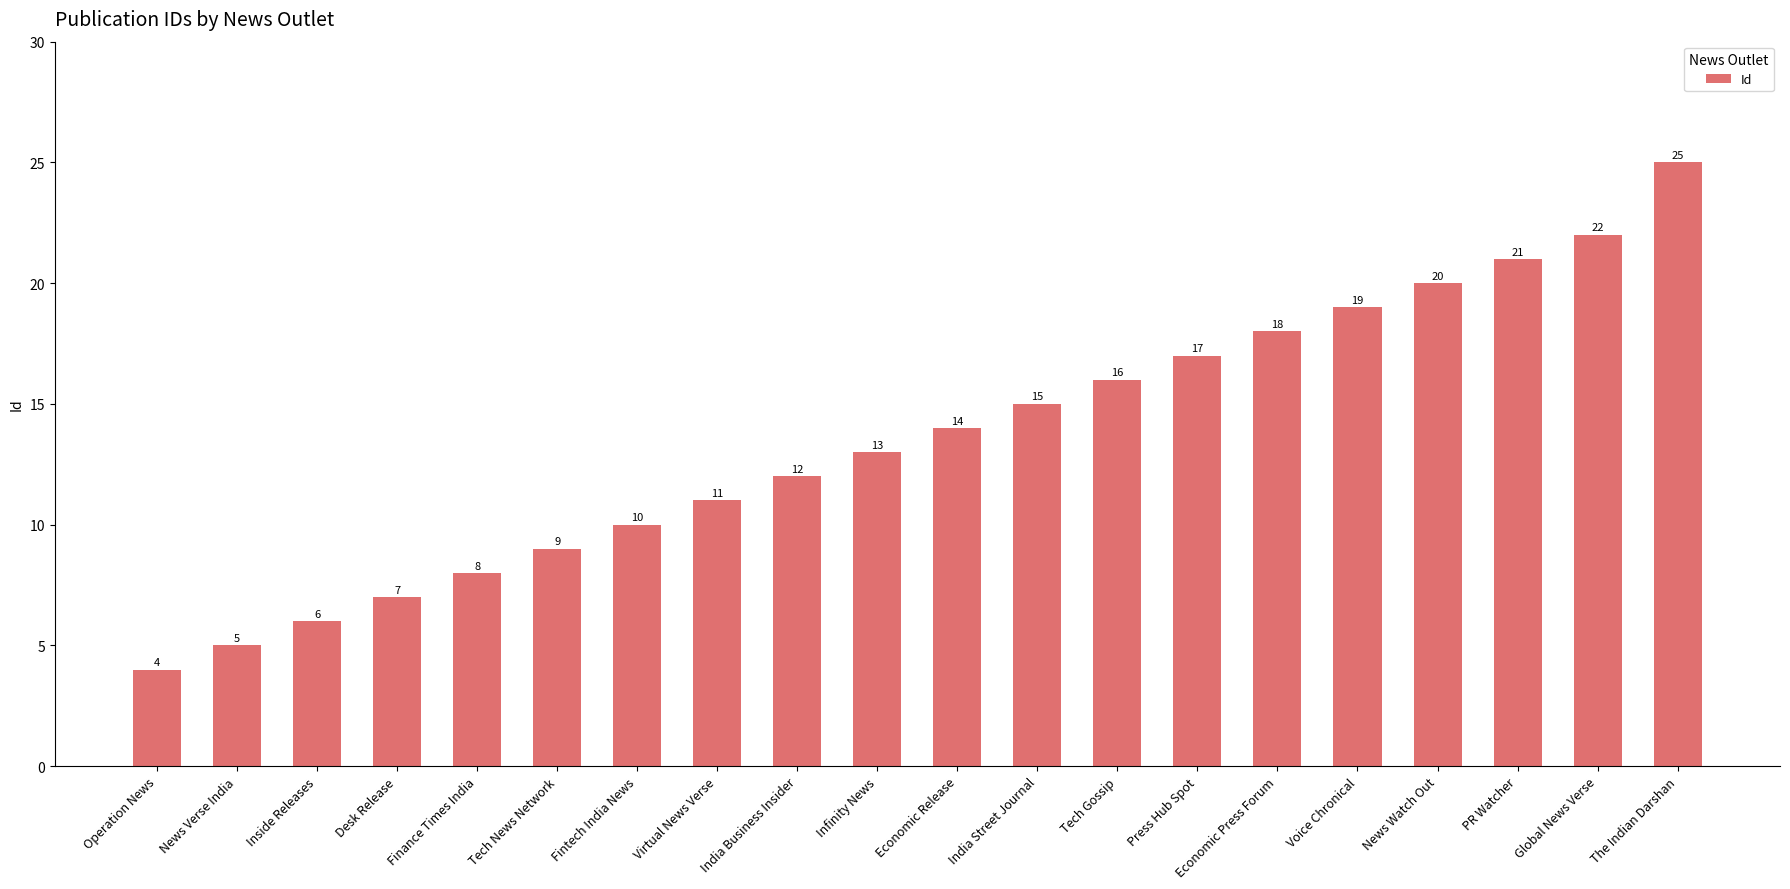

What is the maximum value shown in the chart?

25